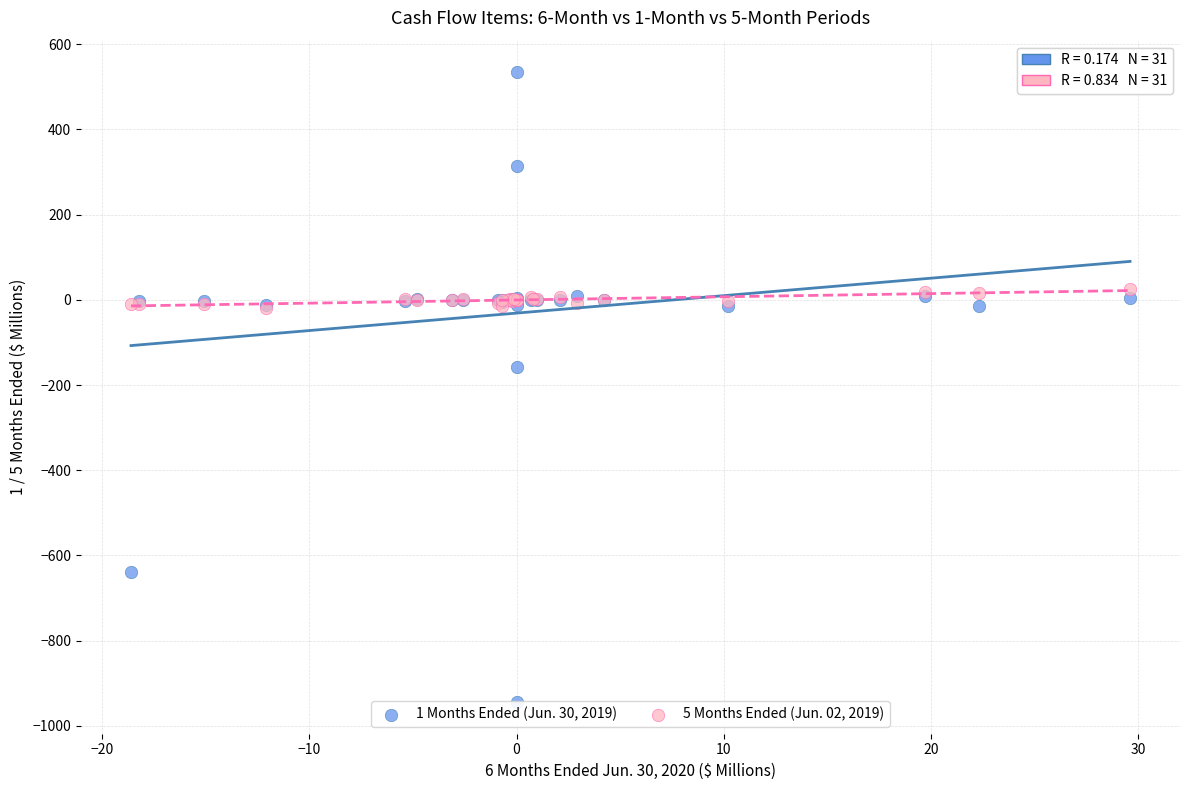

Across all series, what Y value is closest to -205?

-158.3